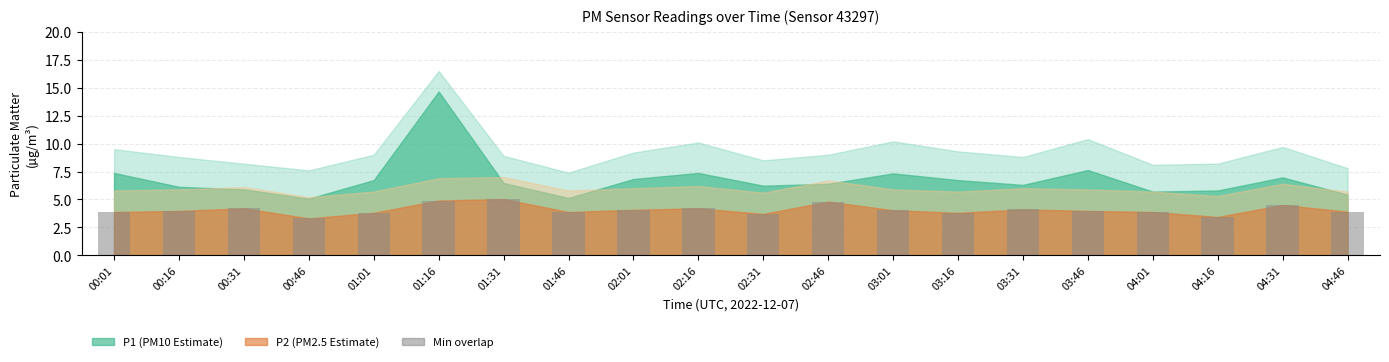

True or false: the data shows 3.9 at 01:46.

True